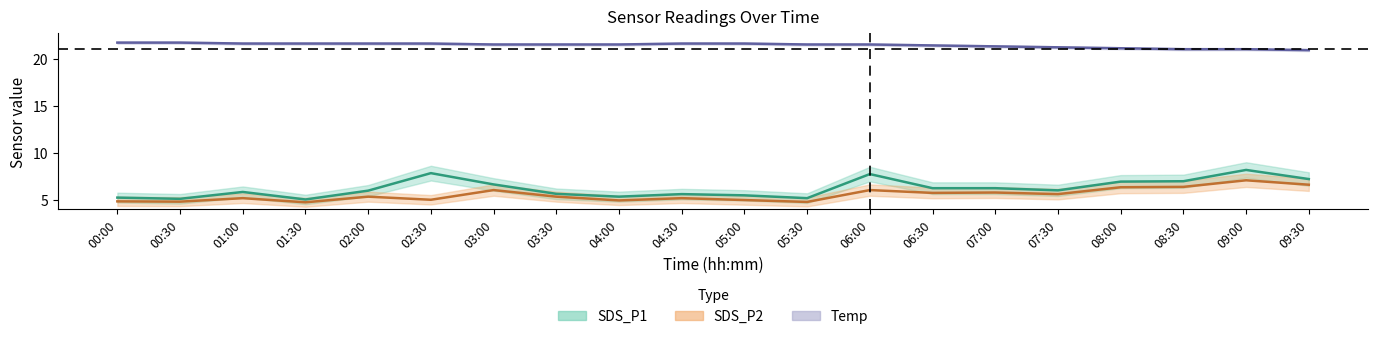

Does the chart have visible grid lines?

No